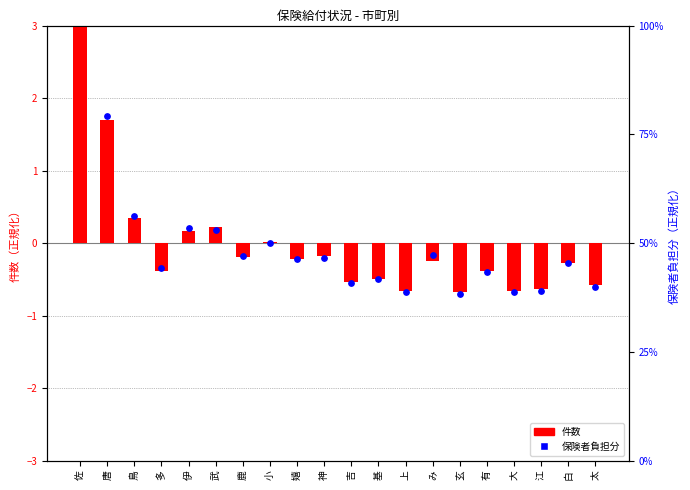

At how many categories does at least one series exceed 2?

1